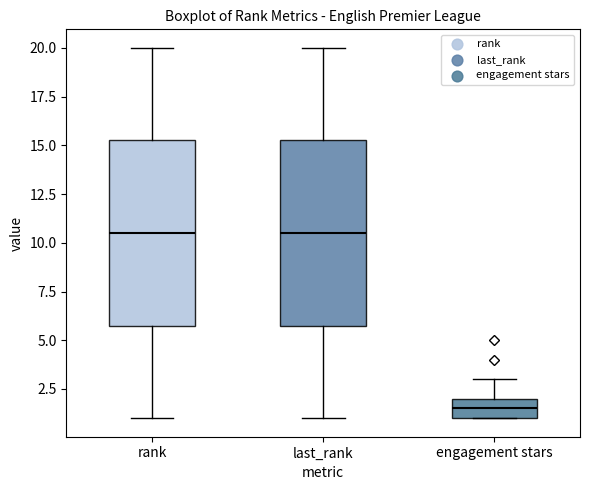

Where does the median line of the box for last_rank sit on the y-axis? The values are not printed on the chart, so give them approximately, as read against the axis.

10.5